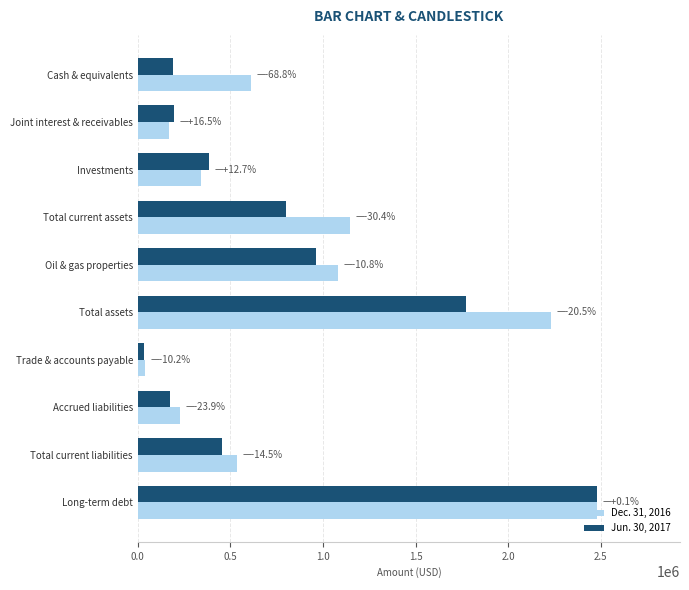

Which series has the largest range (max minus min)?

Jun. 30, 2017